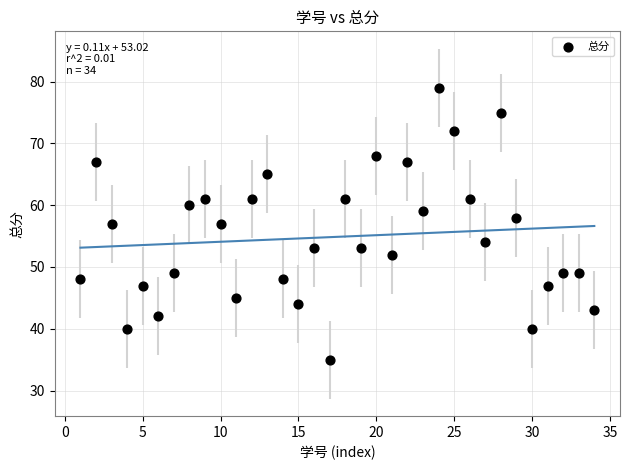

What is the range of Y values (max minus min)?

44